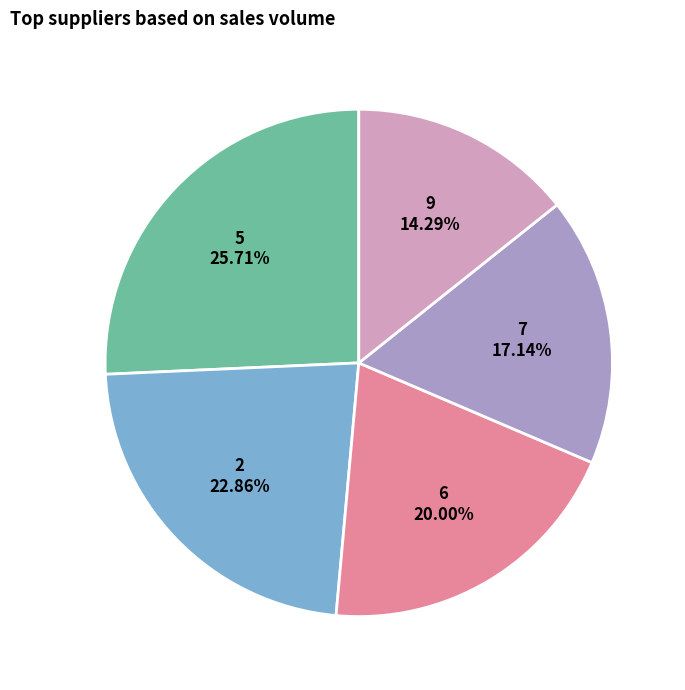

Does any single category account for the majority?

No